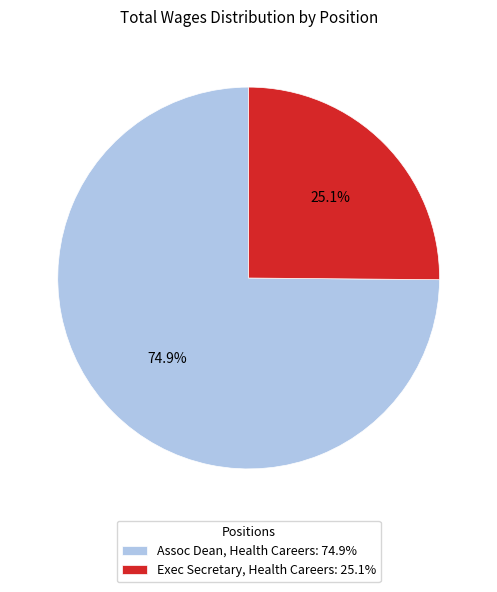

Which slice is the smallest?

Exec Secretary, Health Careers